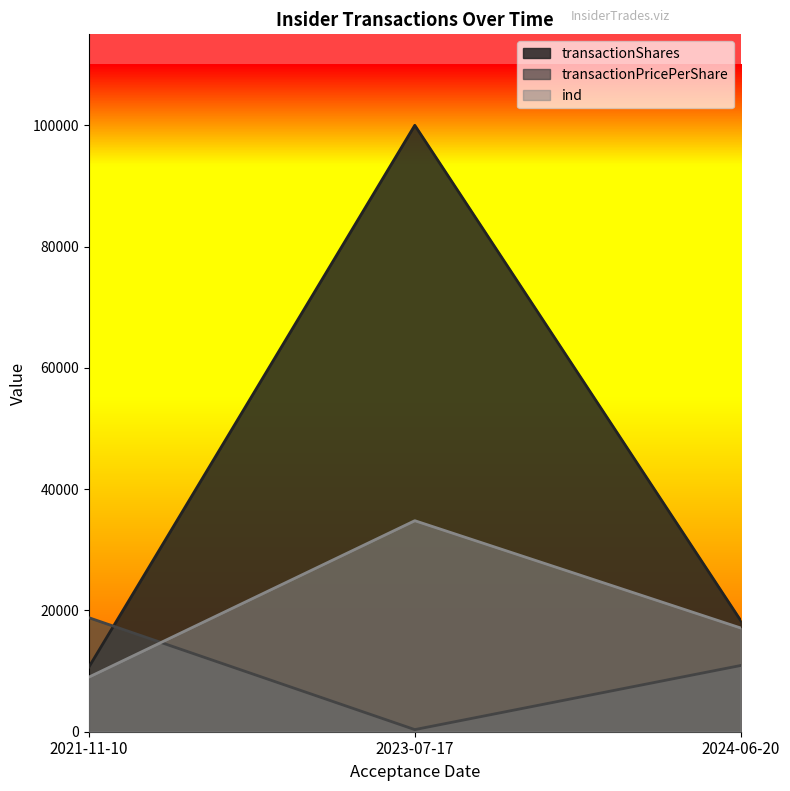

What position from the right is 2021-11-10?

3